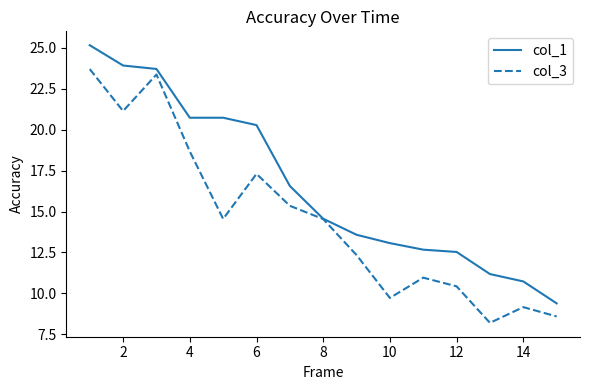

How many categories are shown in the chart?

15